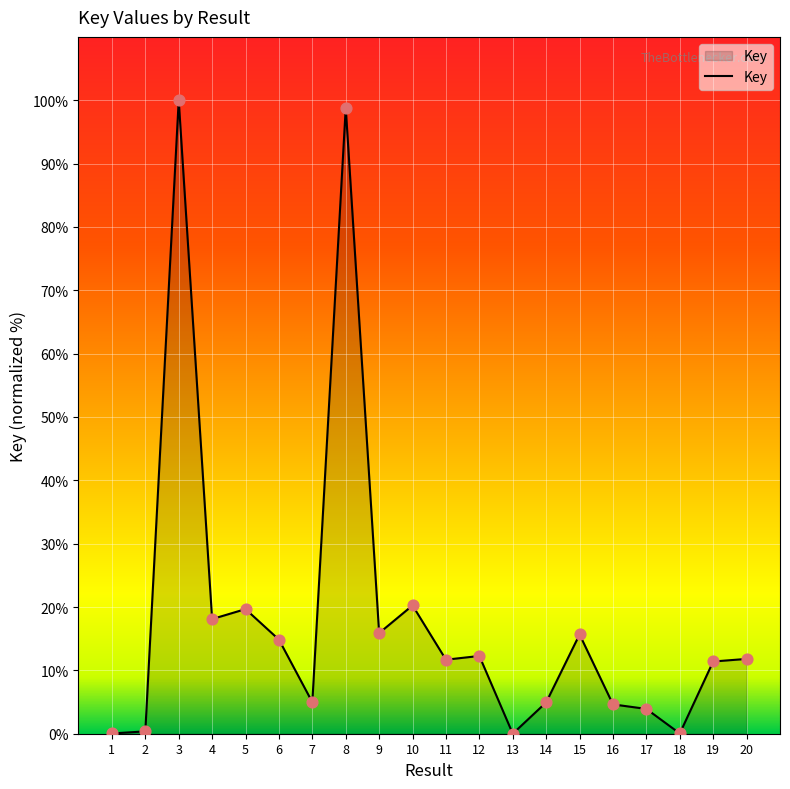

Approximately how many times larger is the value at 8 compared to 4?

5.5